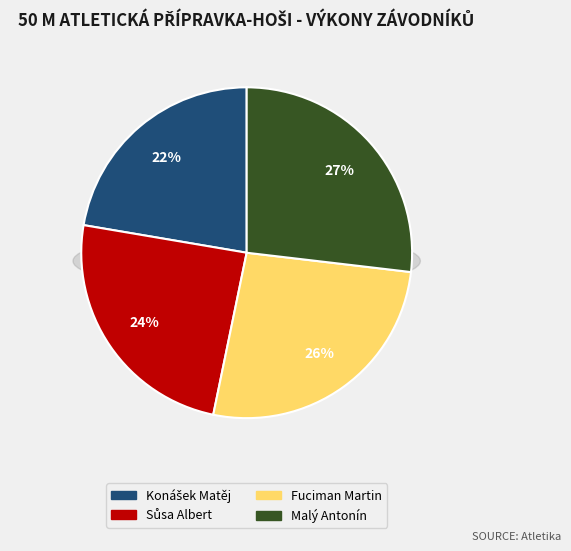

Does Malý Antonín represent more than half of the total?

No